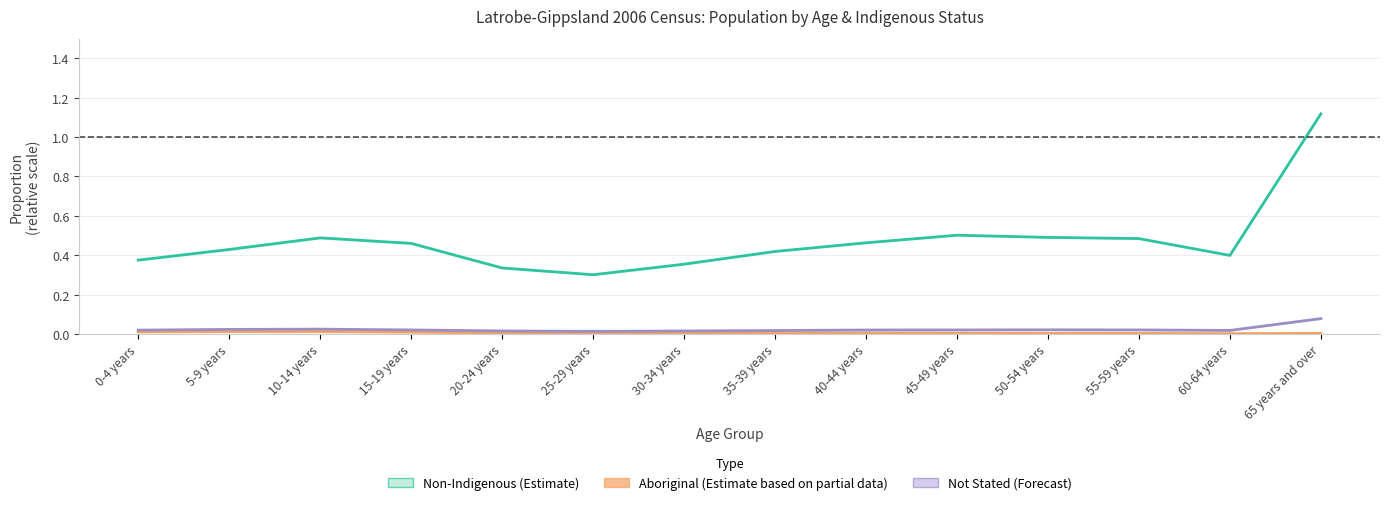

At which category does Aboriginal (Partial Data) reach its first local valley?

30-34 years